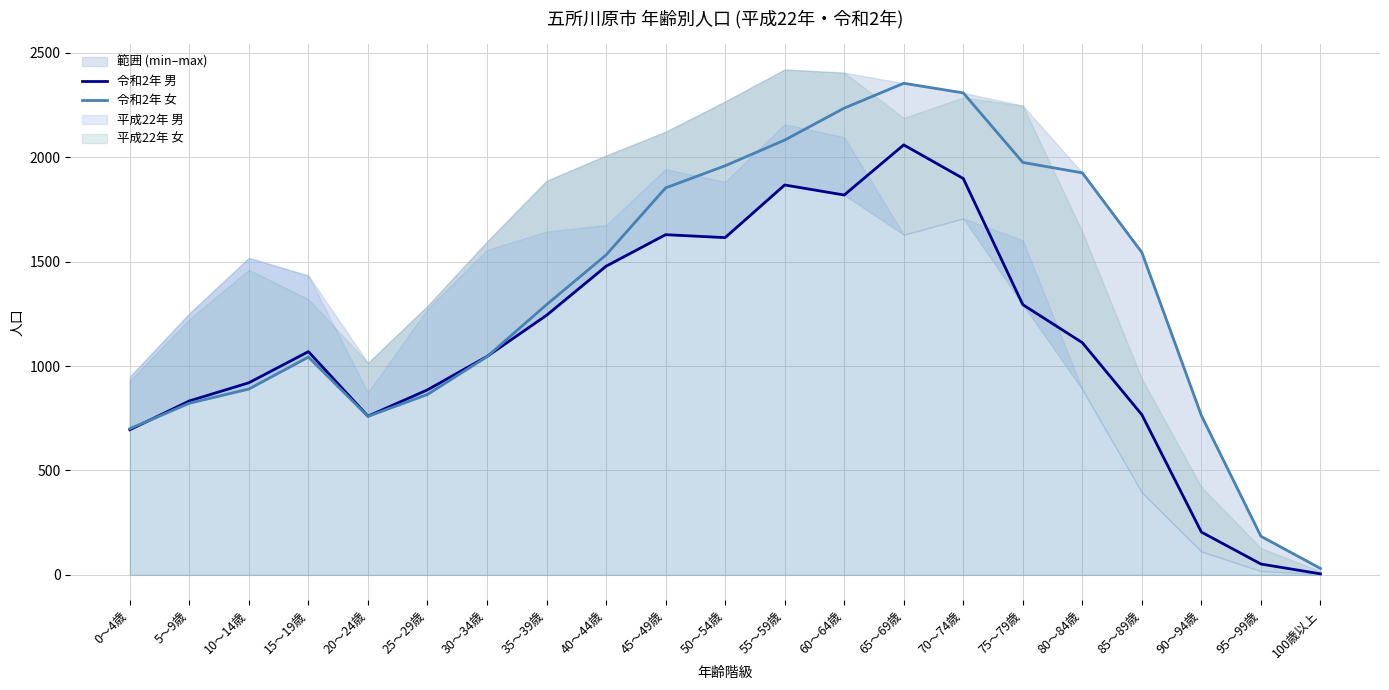

What is the average value of the 令和2年 女 series?

1341